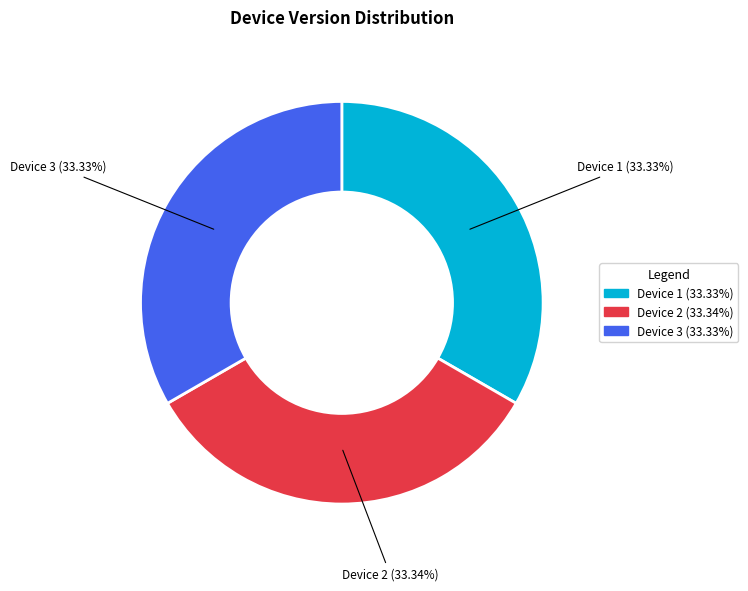

Combined, do Device 3 and Device 2 account for over 50%?

Yes